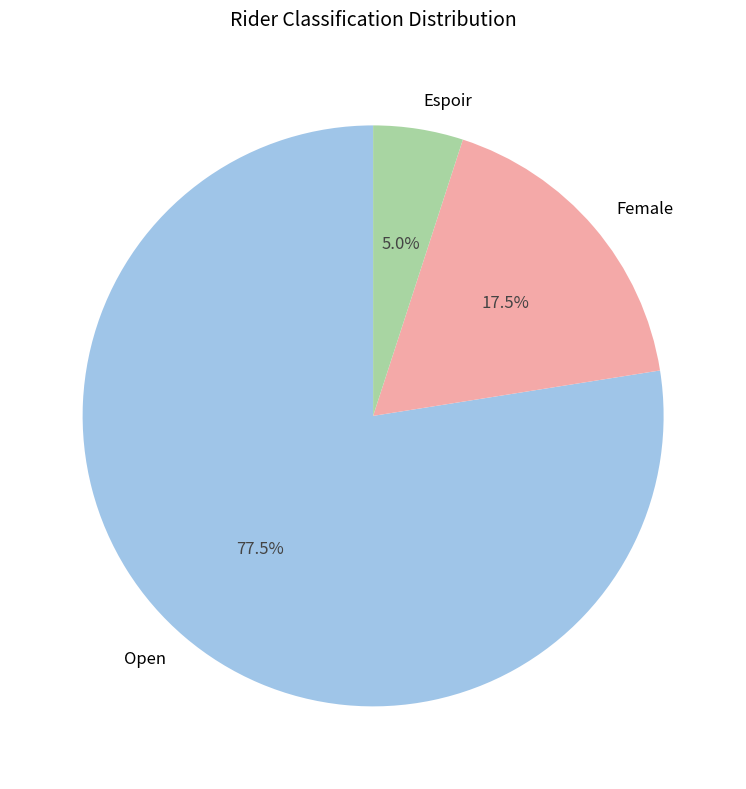

Is it true that Espoir is 13% of the pie?

False